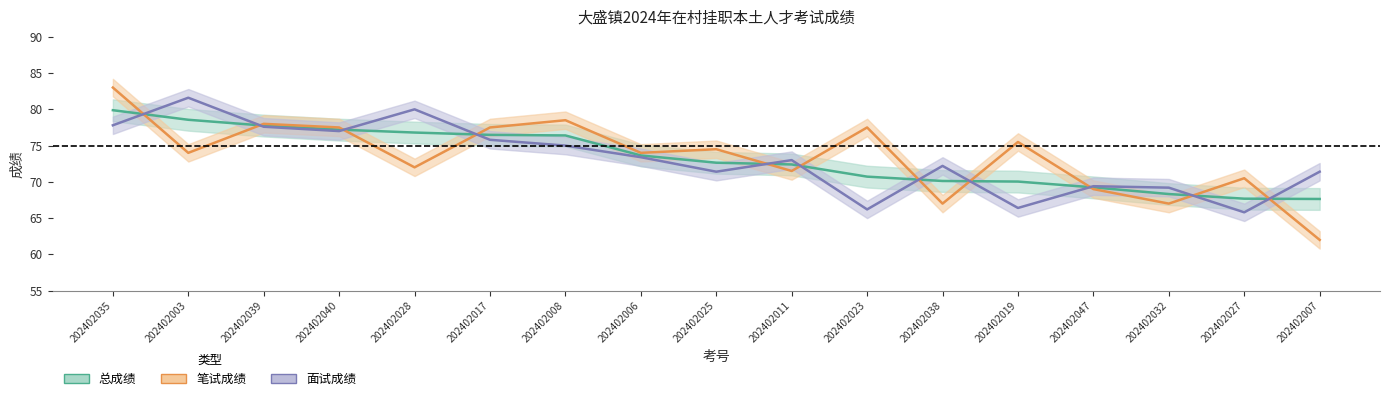

Rank the series at 202402038 from lowest to highest value.

笔试成绩, 总成绩, 面试成绩